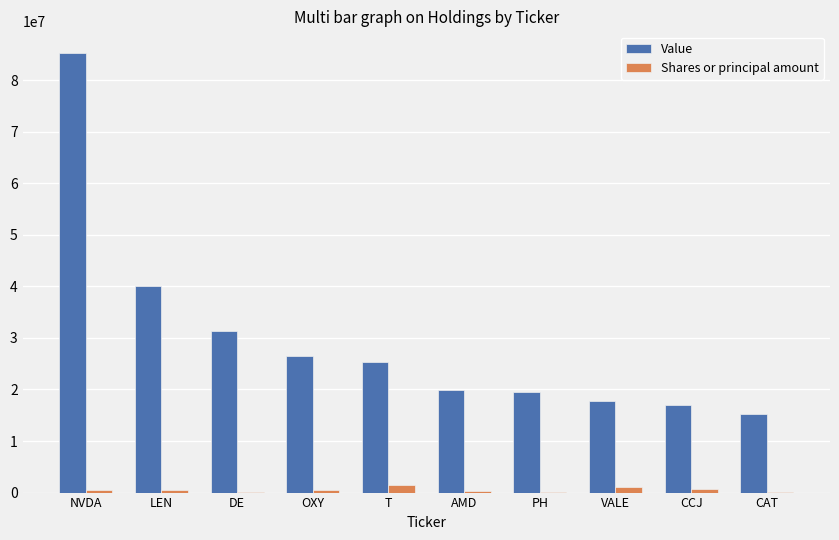

What is the sum of all Shares or principal amount values?

5126111